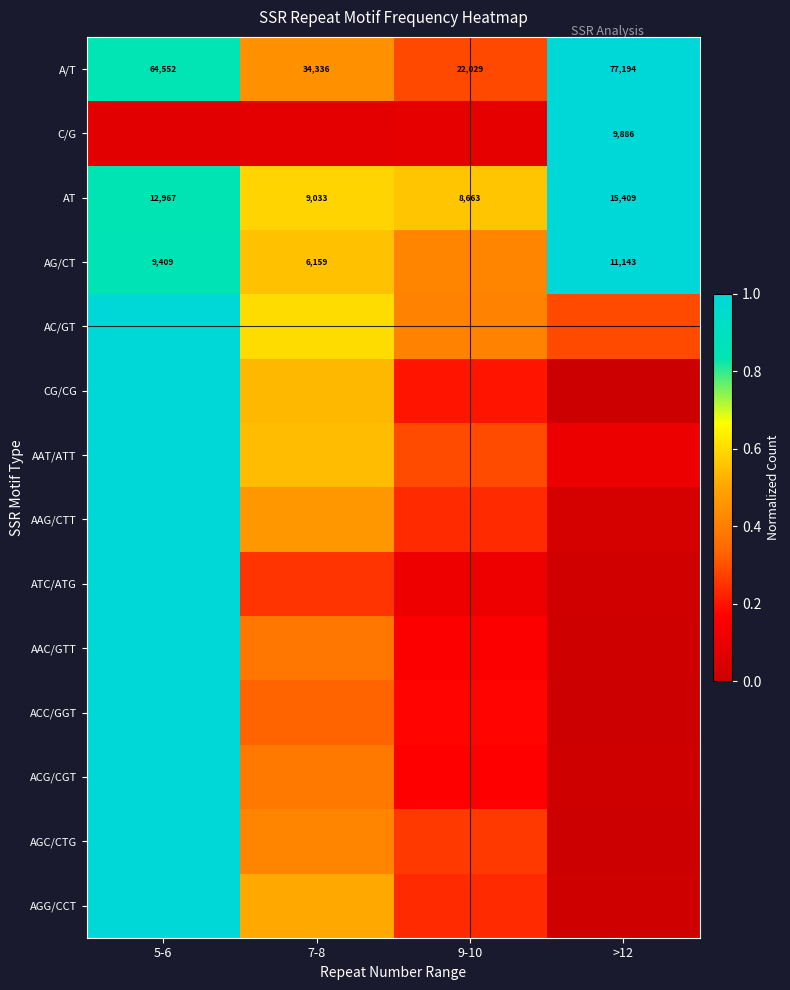

At which category is the sum across all series the highest?

5-6